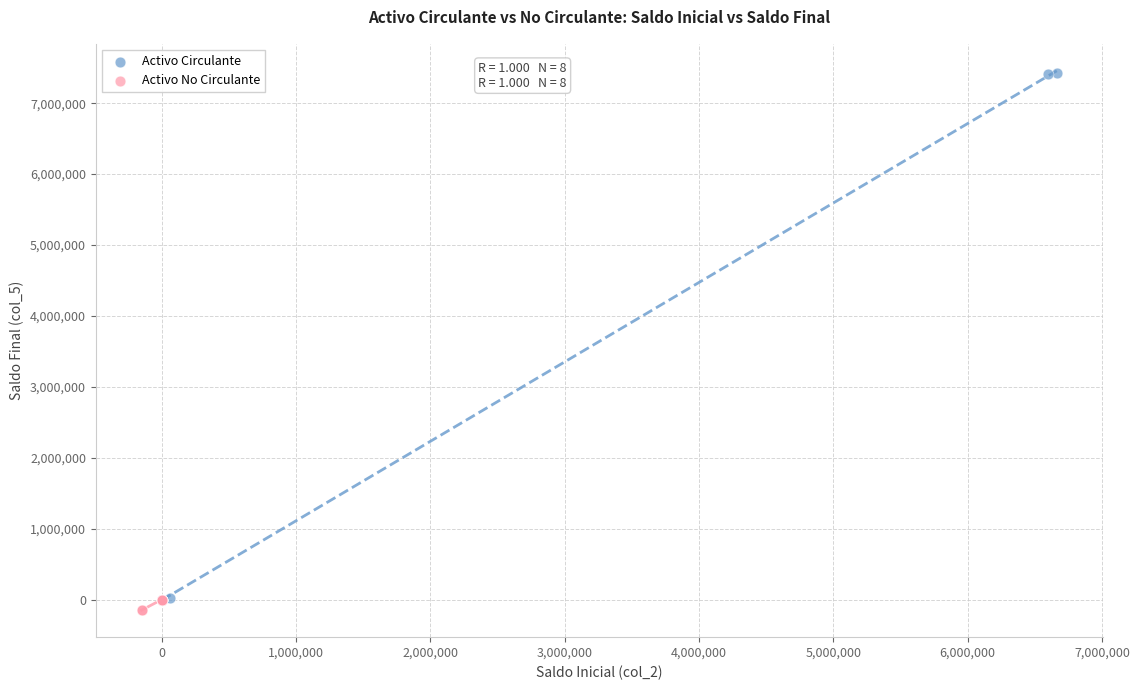

Which series has the widest spread of Y values?

Activo Circulante